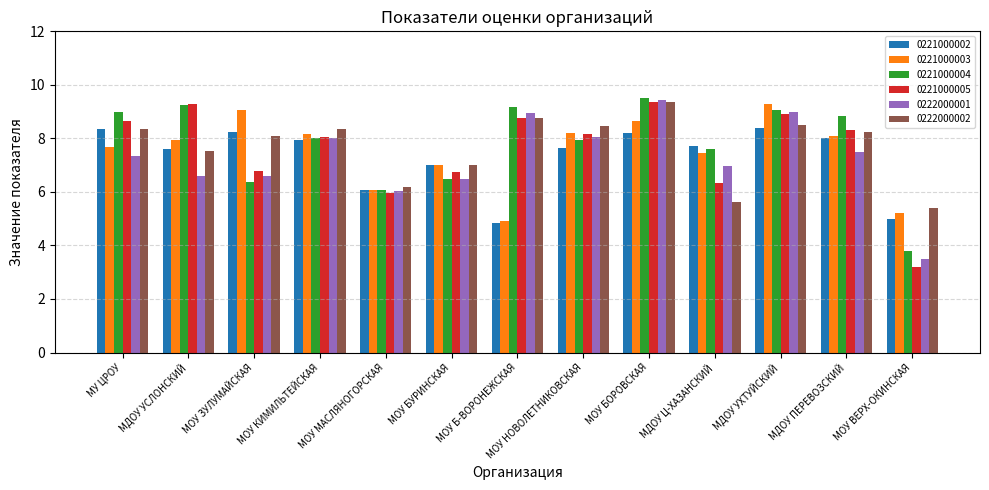

Which series changed the most between МОУ ЗУЛУМАЙСКАЯ and МОУ КИМИЛЬТЕЙСКАЯ?

0221000004